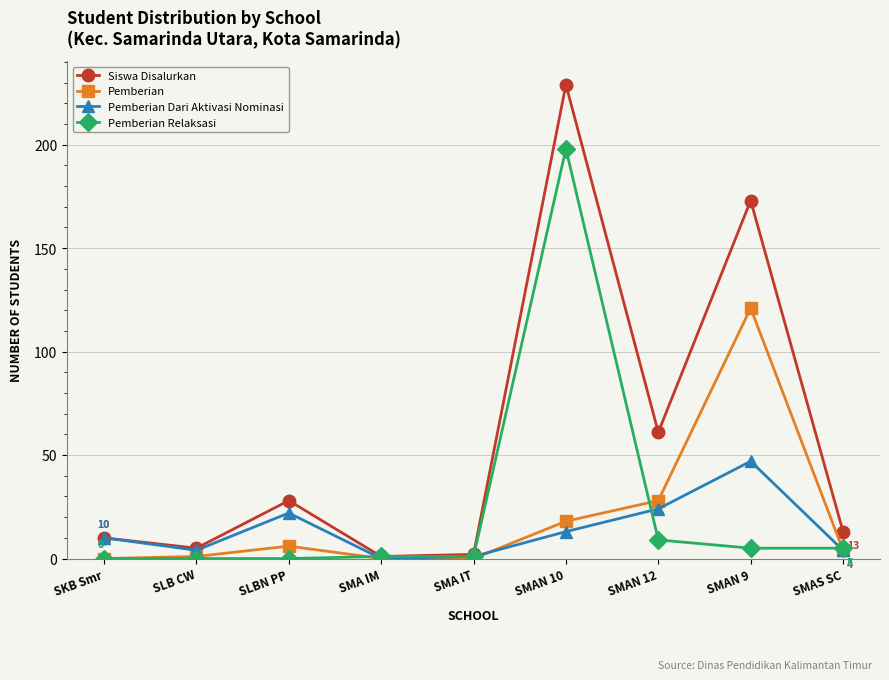

How many lines are shown in the chart?

4